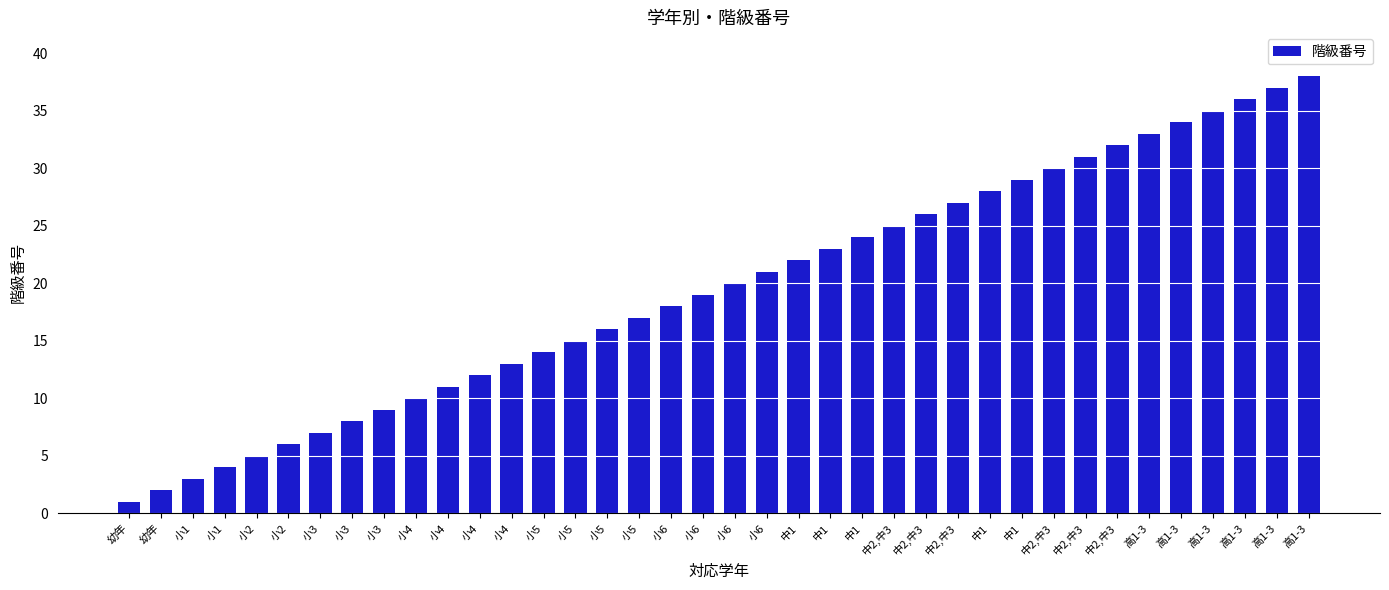

What is the change in value from 小5 to 中2,中3?

+11